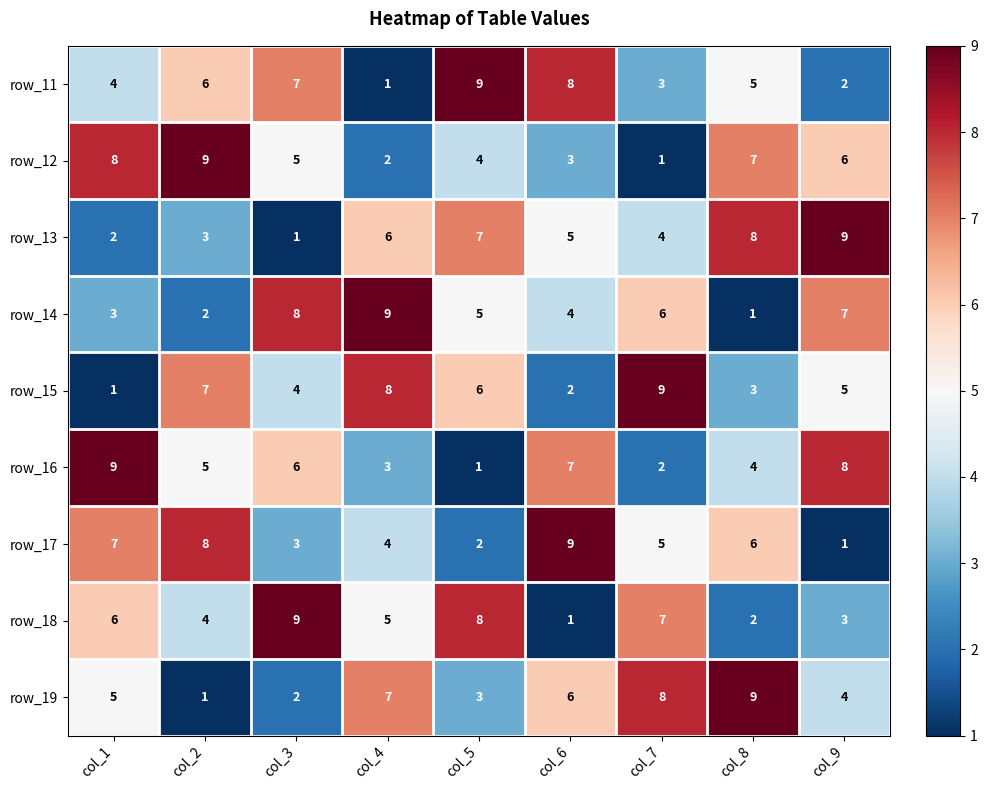

What is the sum of all row_13 values?

45